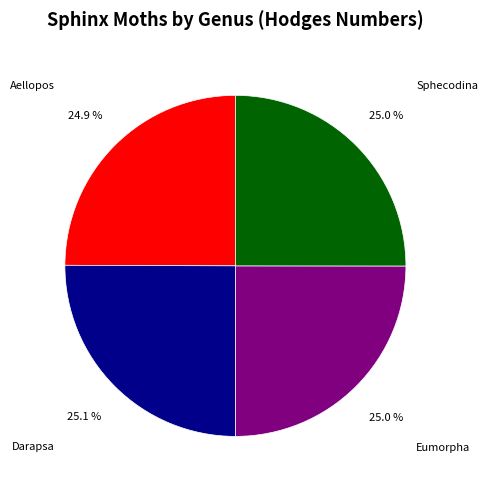

How many slices are in this pie chart?

4